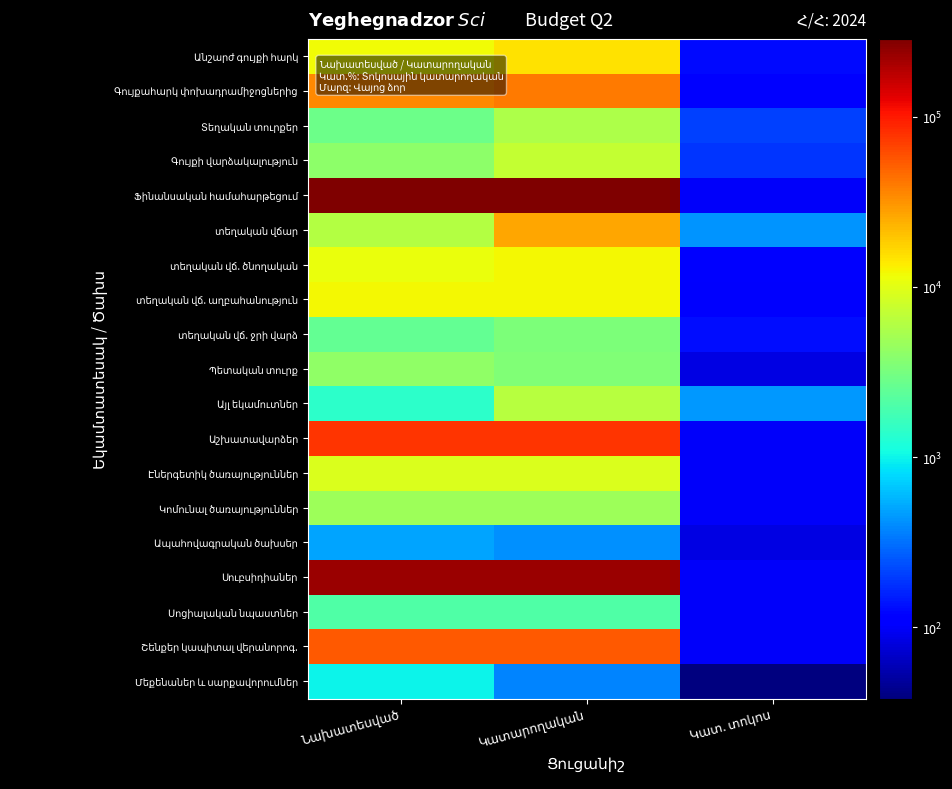

List the labels in order of Էներգետիկ ծառայություններ value, smallest first.

Կատ. տոկոս, Նախատեսված, Կատարողական